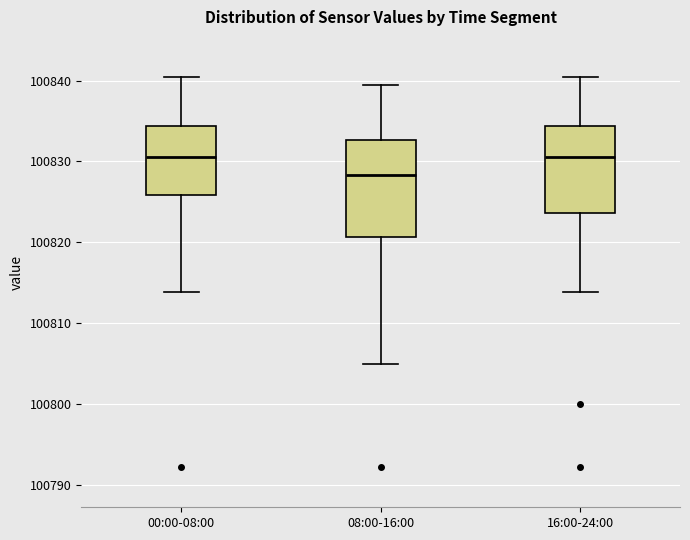

Which box's median line is the lowest?

08:00-16:00